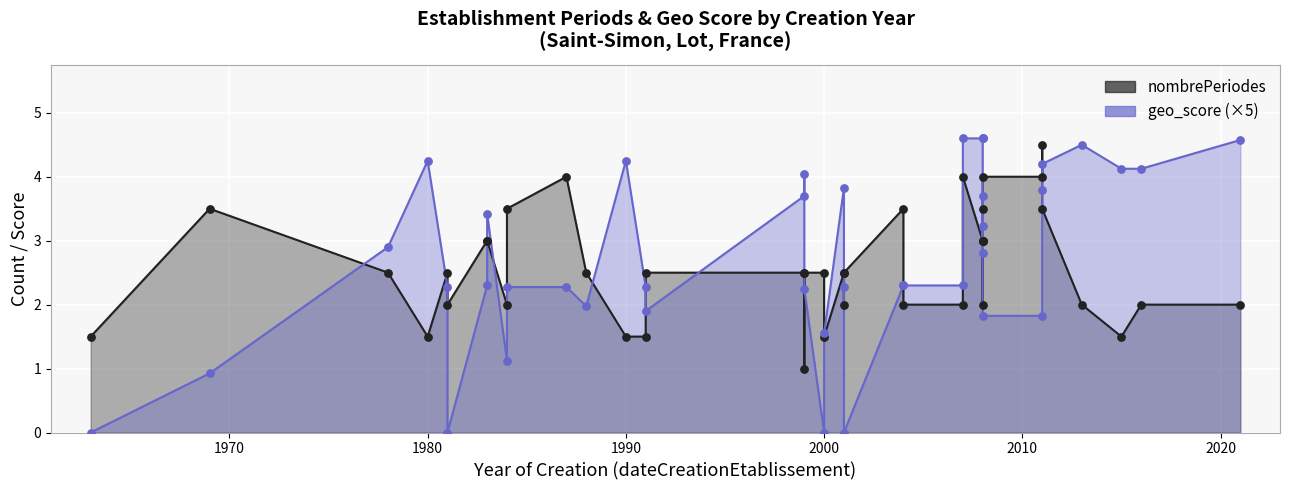

Which series has the largest Y range (max minus min)?

nombrePeriodesEtablissement